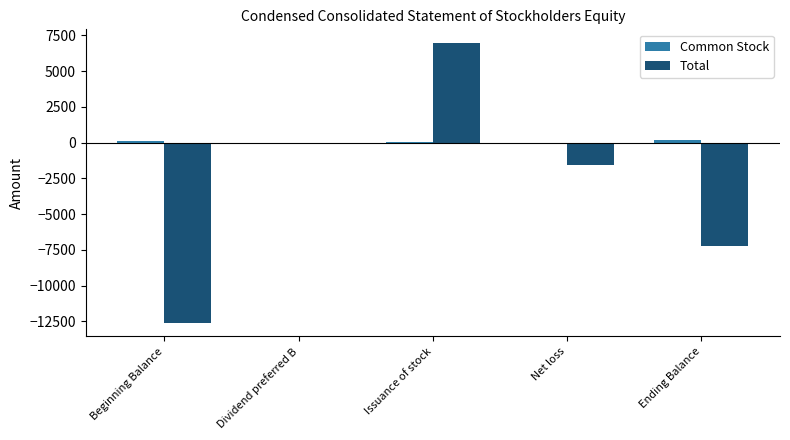

The value of Total at Net loss is -1535. True or false?

True